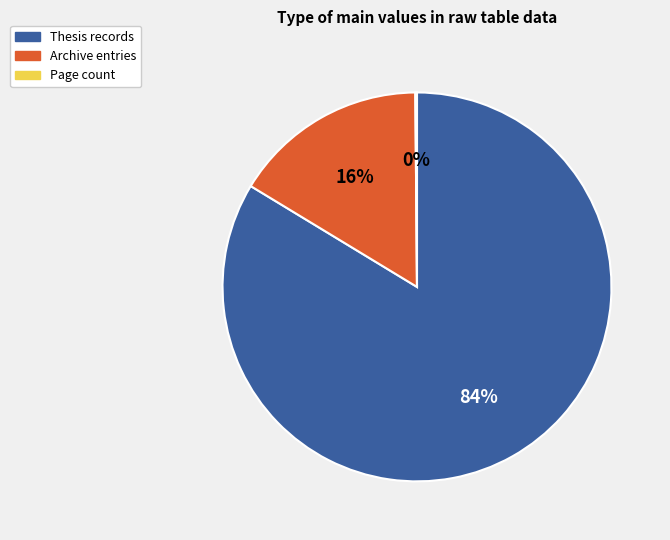

To the nearest percent, what is the average slice percentage?

33%